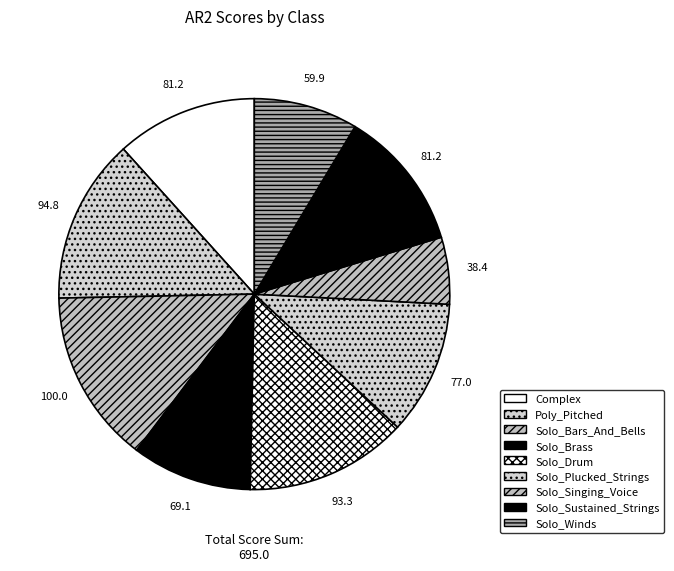

Is there any slice that represents more than half of the pie?

No